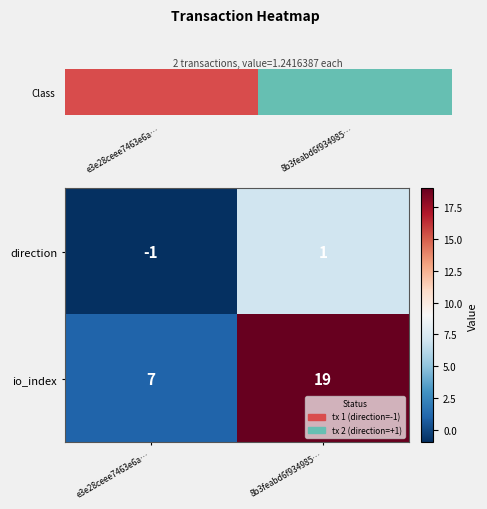

List the series in order of their peak value, highest first.

io_index, direction